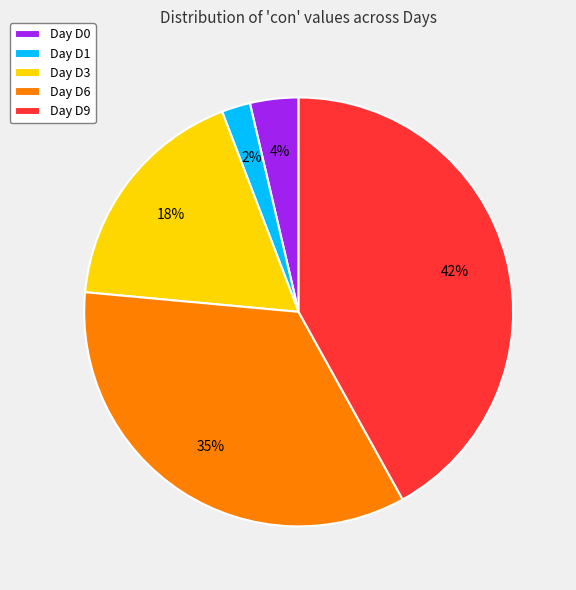

Do Day D0 and Day D9 together represent more than half of the pie?

No